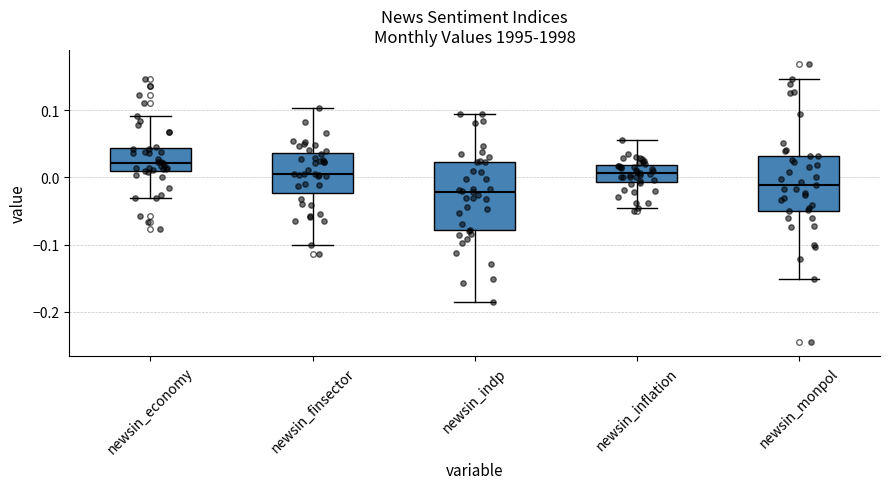

Reading left to right, transcribe this box plot: for each box, give where its median line is, the range the box spans, and where its two whiskers end, as read against the y-axis. The values are not printed on the chart, so give them approximately, as read against the axis.

newsin_economy: median 0.02, box 0.01 to 0.04, whiskers -0.03 to 0.09
newsin_finsector: median 0.01, box -0.02 to 0.04, whiskers -0.10 to 0.10
newsin_indp: median -0.02, box -0.08 to 0.02, whiskers -0.19 to 0.10
newsin_inflation: median 0.01, box -0.01 to 0.02, whiskers -0.05 to 0.06
newsin_monpol: median -0.01, box -0.05 to 0.03, whiskers -0.15 to 0.15